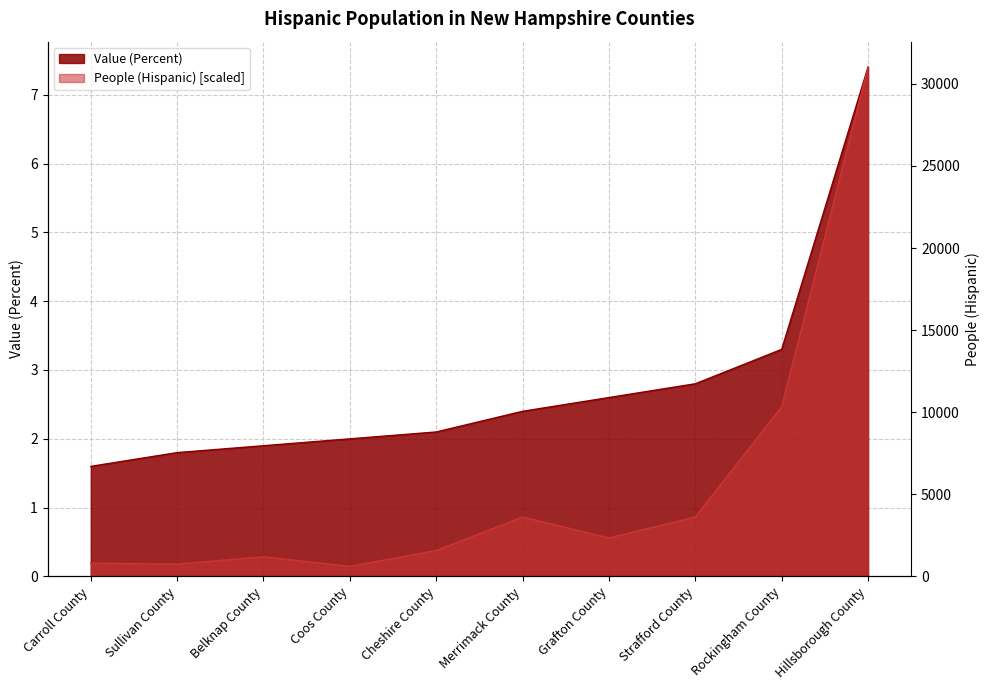

What is the value of the Value (Percent) point at the 10th from the left?

7.4